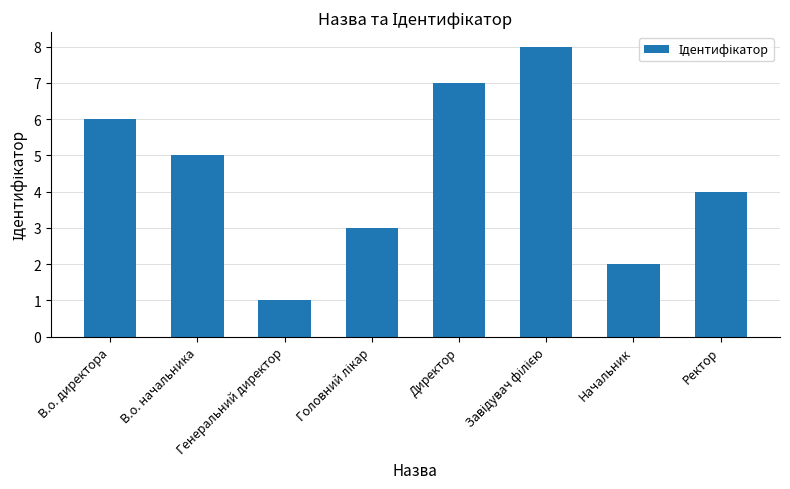

The value at Директор is 12. True or false?

False